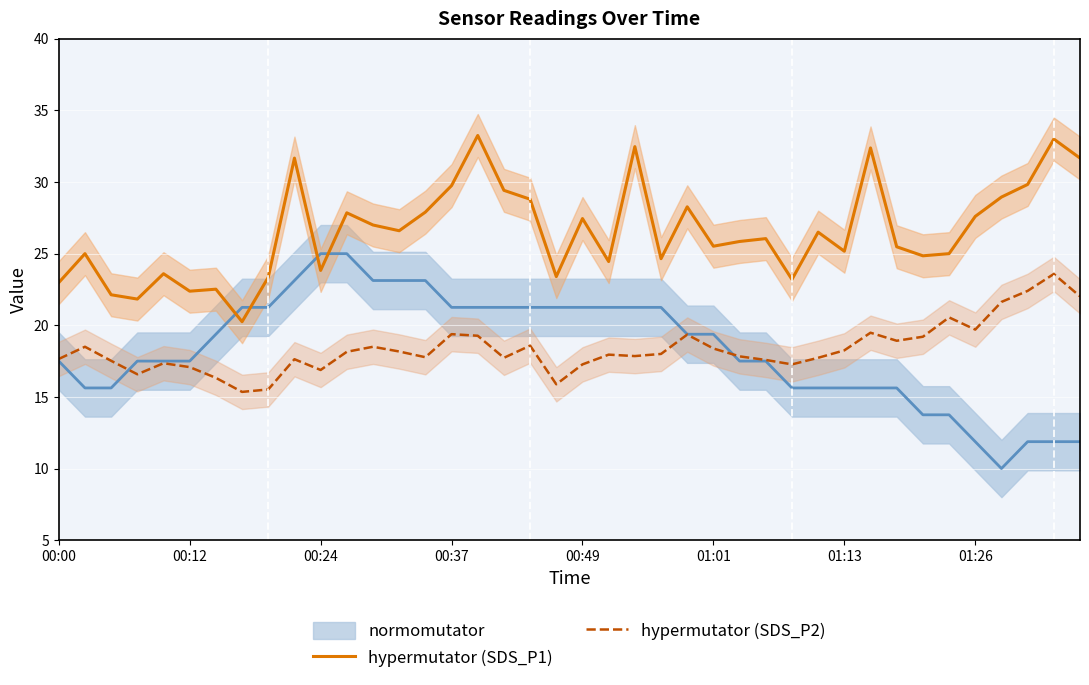

Where does the hypermutator (SDS_P1) series first go above 26?

9